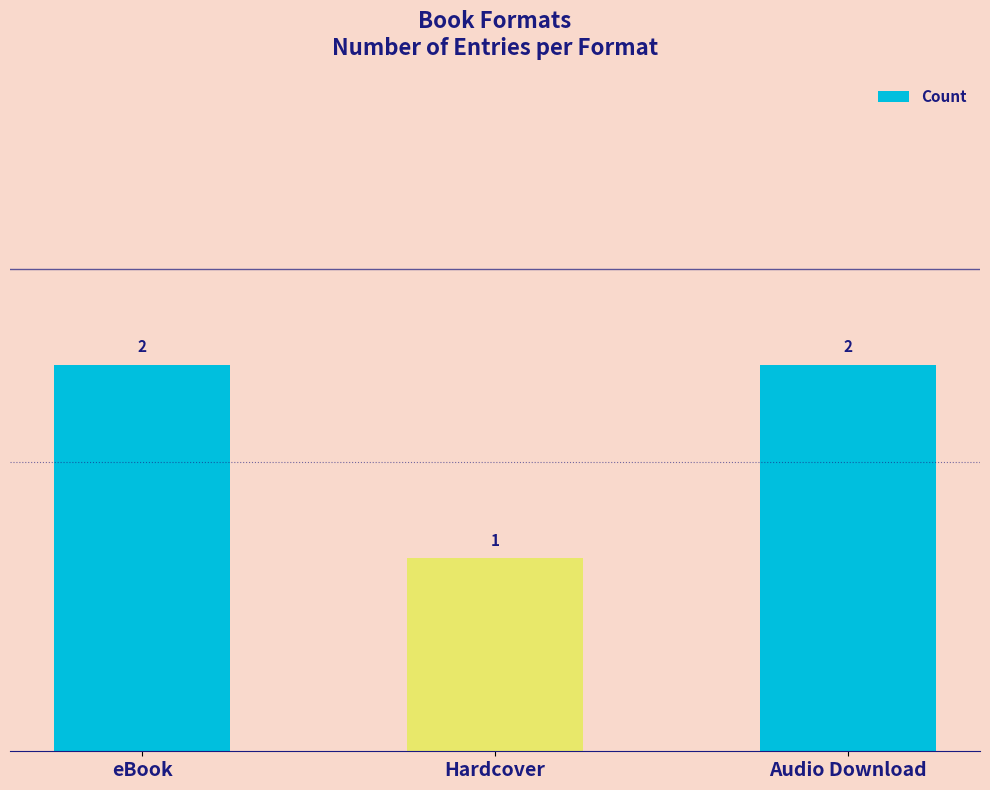

What is the value of the 1st bar from the left?

2